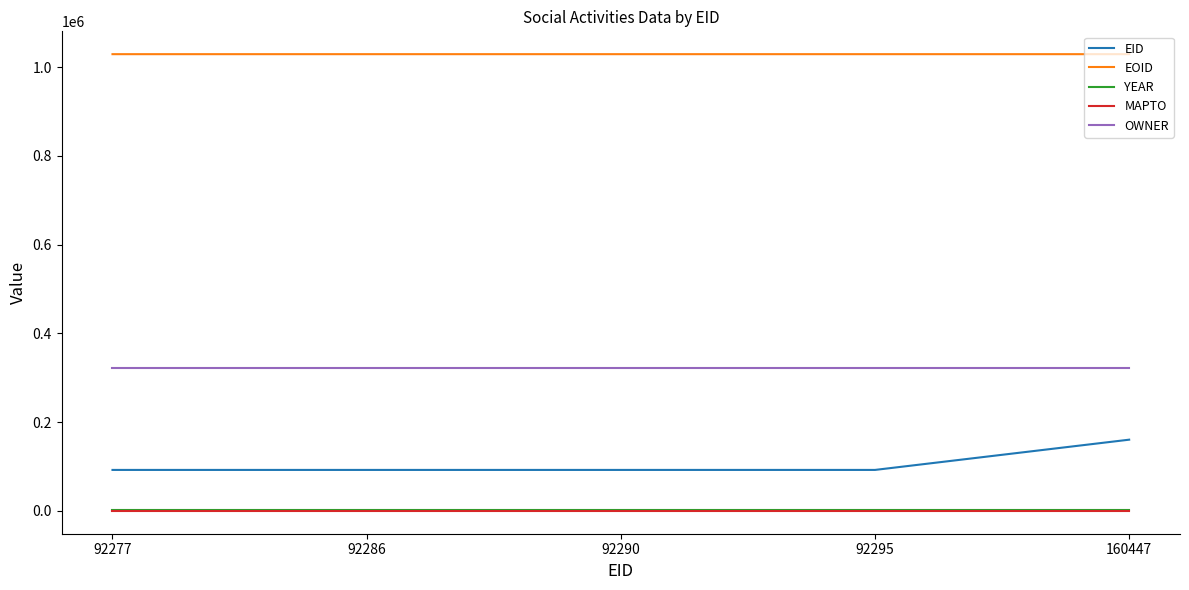

Is the value of EID at 92290 greater than the value of EOID at 160447?

No